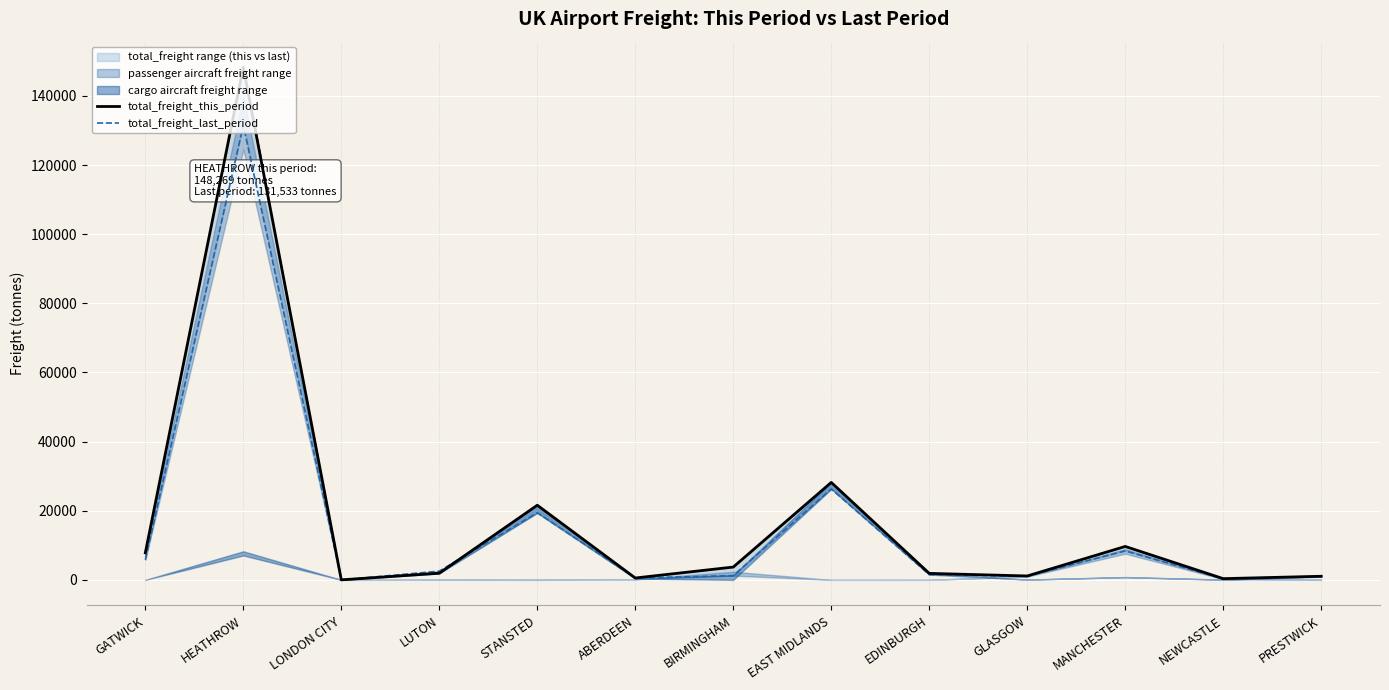

Which has a higher value, LUTON or GATWICK?

GATWICK